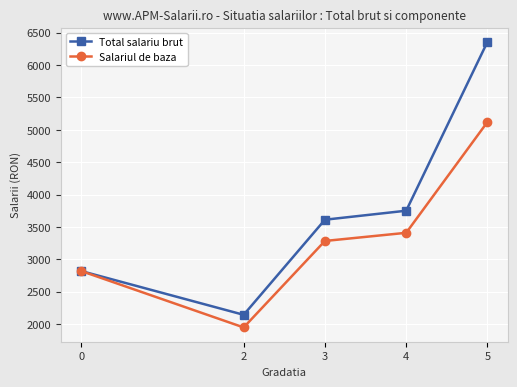

Which series has the widest spread of values?

Total salariu brut